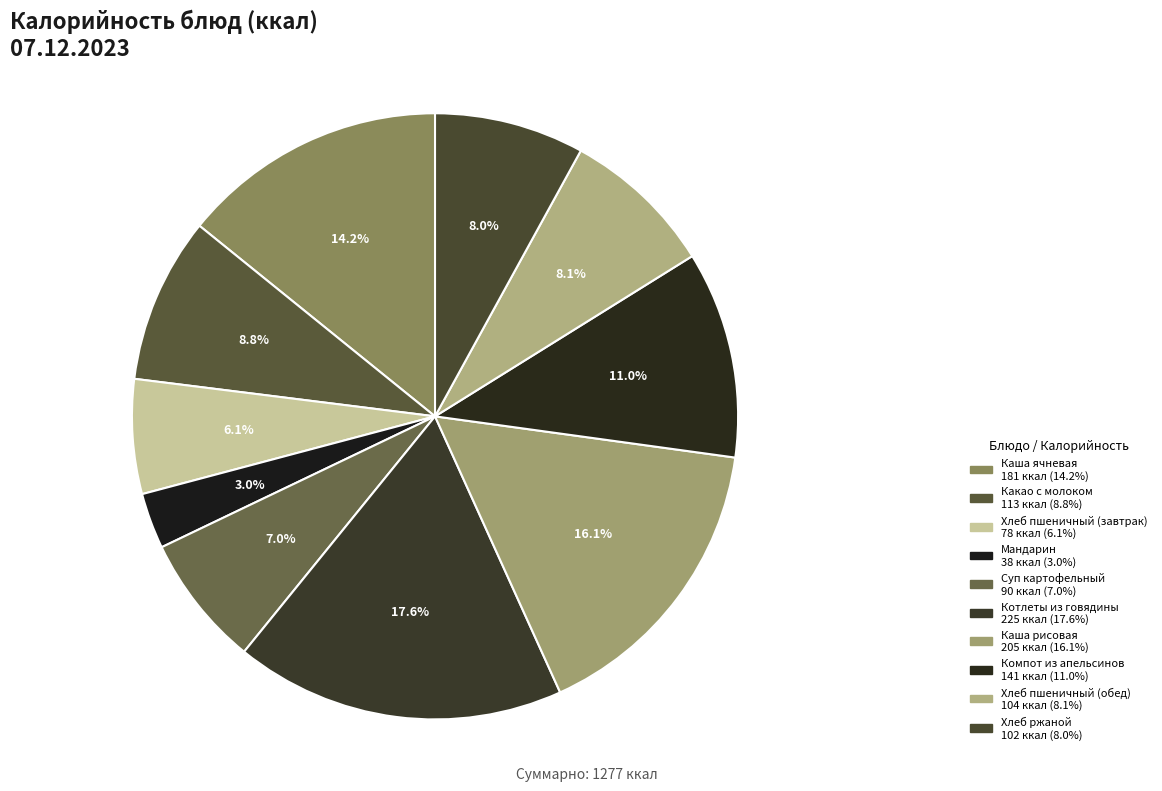

Rank the categories by value from lowest to highest.

Мандарин, Хлеб пшеничный (завтрак), Суп картофельный, Хлеб ржаной, Хлеб пшеничный (обед), Какао с молоком, Компот из апельсинов, Каша ячневая, Каша рисовая, Котлеты из говядины